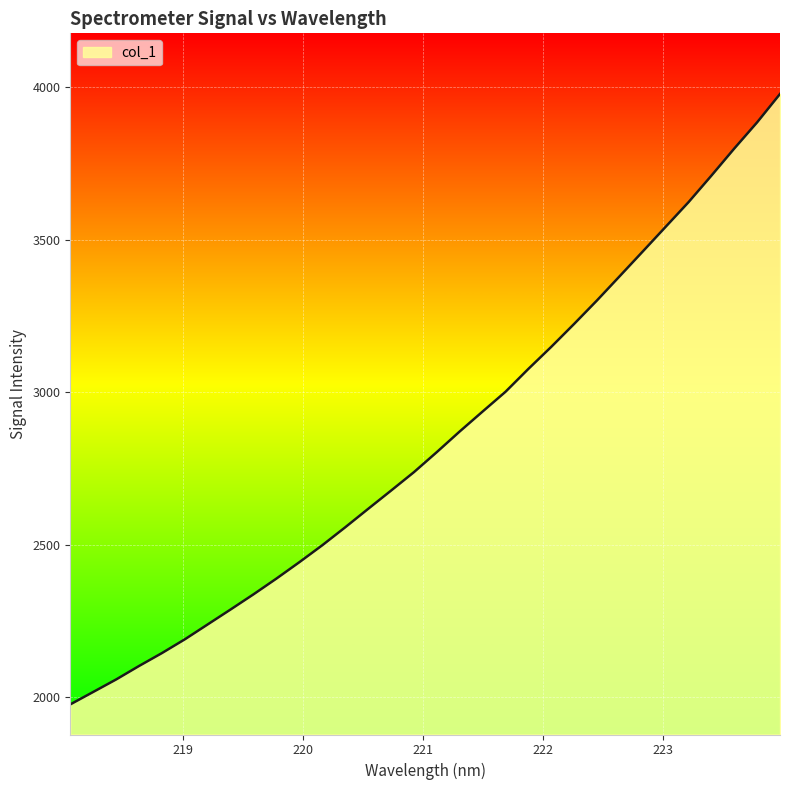

What is the sum of all values?

91006.3